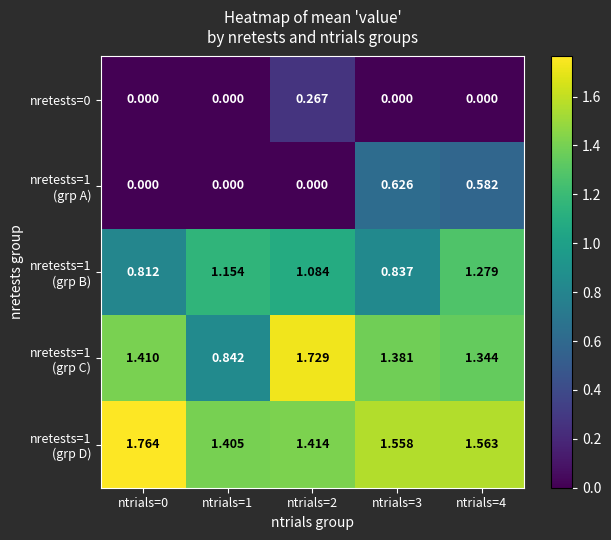

How many series are shown in this chart?

5